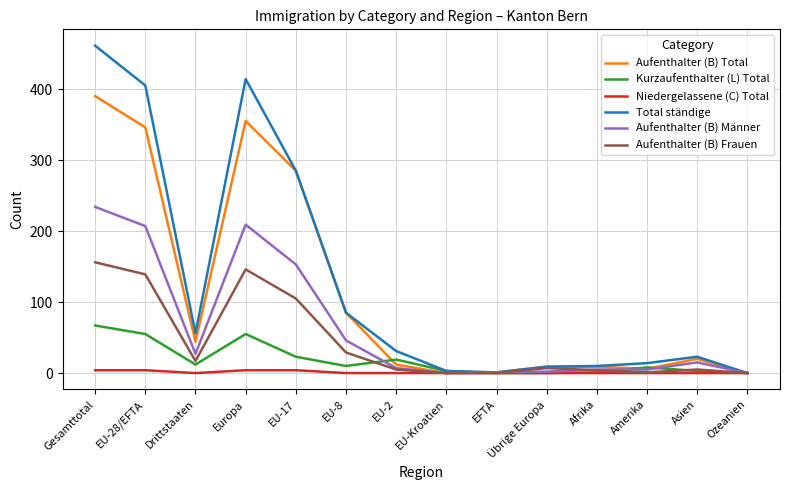

Which series has the largest total across all categories?

Total ständige